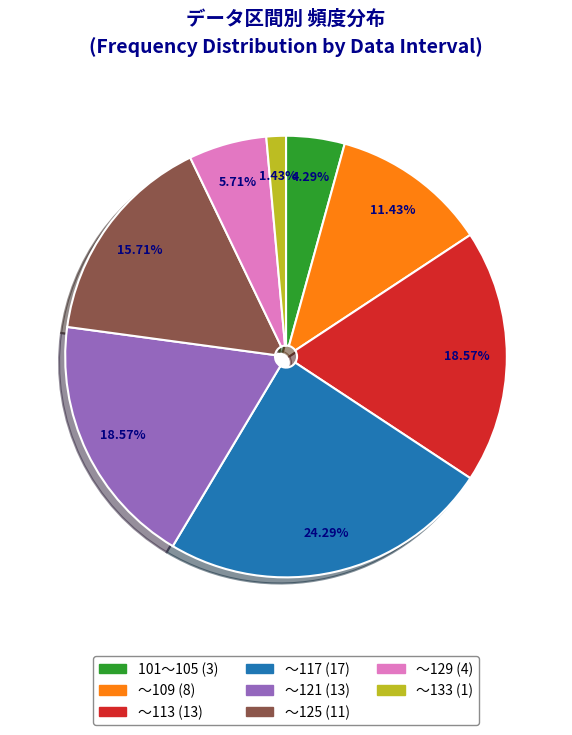

Approximately how many times larger is the value at ～109 compared to ～121?

0.6